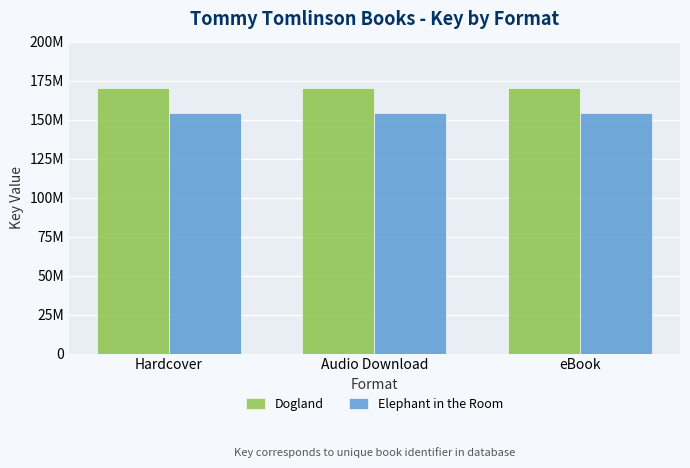

Reading right to left, extract all data points from this chart.

Dogland: 170381200	170381200	170381200
Elephant in the Room: 154095768	154095768	154095768